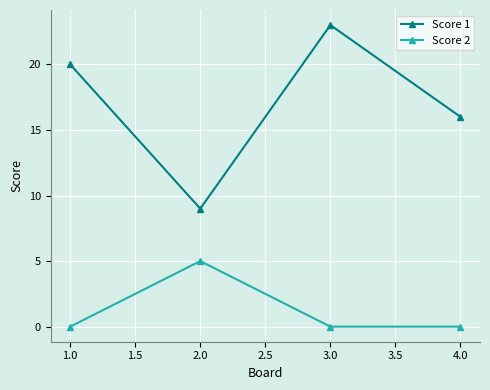

How many series are shown in this chart?

2